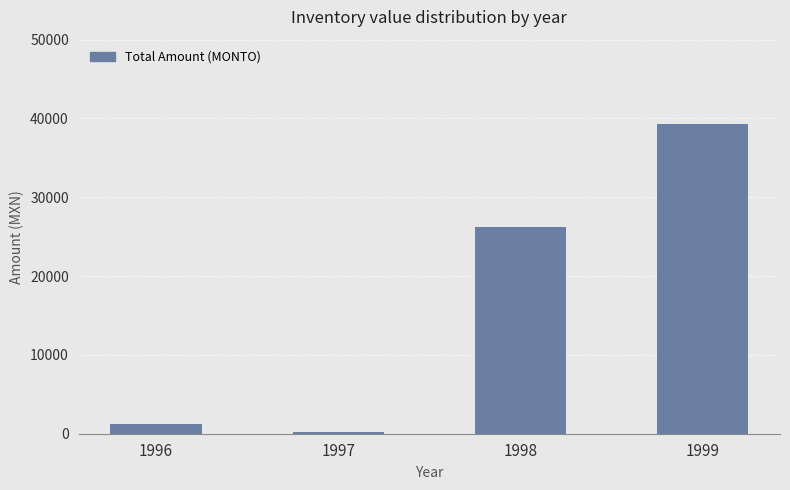

Reading right to left, list all the values displayed in this chart.

1999=39339.1	1998=26283.3	1997=262.9	1996=1223.5